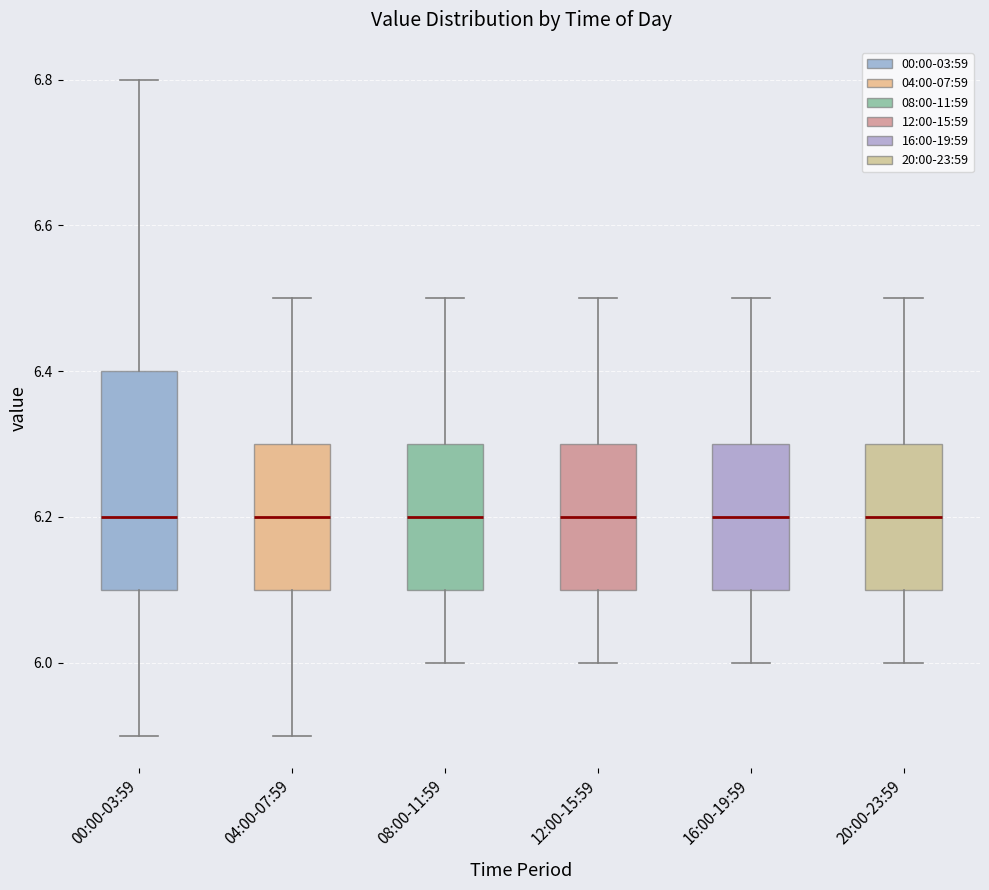

Where is the lower edge of the box for 12:00-15:59 on the y-axis? The values are not printed on the chart, so give them approximately, as read against the axis.

6.1